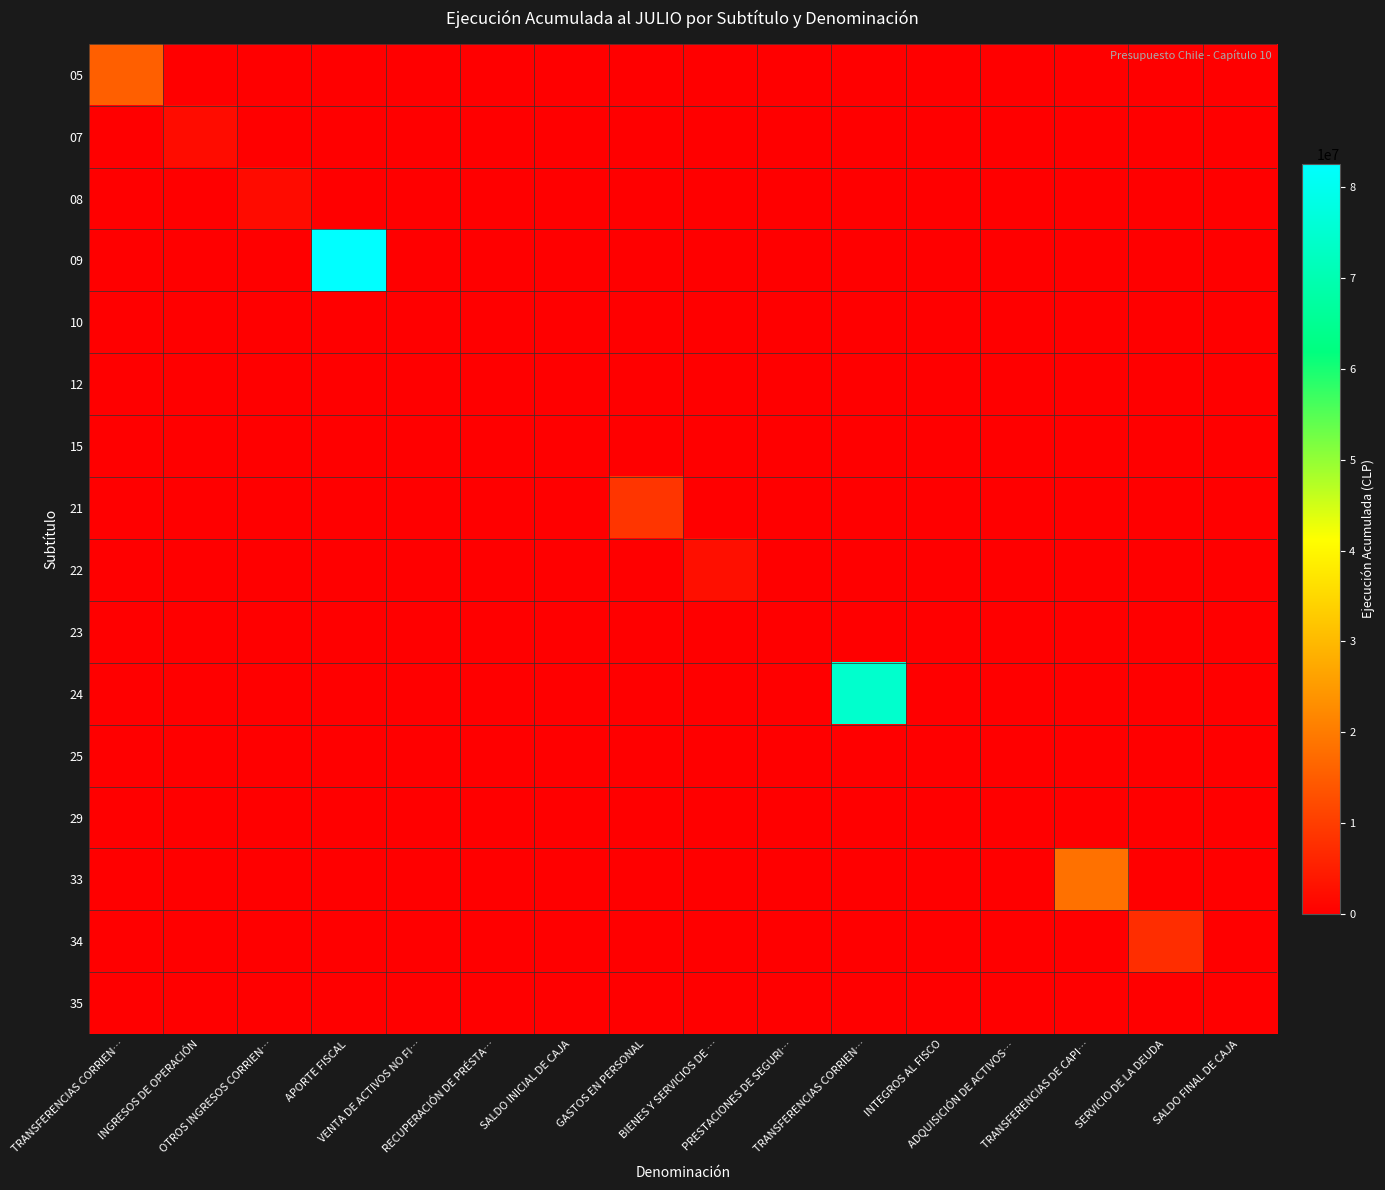

Reading left to right, list all the values displayed in this chart.

05: TRANSFERENCIAS CORRIEN…=15484508	INGRESOS DE OPERACIÓN=0	OTROS INGRESOS CORRIEN…=0	APORTE FISCAL=0	VENTA DE ACTIVOS NO FI…=0	RECUPERACIÓN DE PRÉSTA…=0	SALDO INICIAL DE CAJA=0	GASTOS EN PERSONAL=0	BIENES Y SERVICIOS DE …=0	PRESTACIONES DE SEGURI…=0	TRANSFERENCIAS CORRIEN…=0	INTEGROS AL FISCO=0	ADQUISICIÓN DE ACTIVOS…=0	TRANSFERENCIAS DE CAPI…=0	SERVICIO DE LA DEUDA=0	SALDO FINAL DE CAJA=0
07: TRANSFERENCIAS CORRIEN…=0	INGRESOS DE OPERACIÓN=2197270	OTROS INGRESOS CORRIEN…=0	APORTE FISCAL=0	VENTA DE ACTIVOS NO FI…=0	RECUPERACIÓN DE PRÉSTA…=0	SALDO INICIAL DE CAJA=0	GASTOS EN PERSONAL=0	BIENES Y SERVICIOS DE …=0	PRESTACIONES DE SEGURI…=0	TRANSFERENCIAS CORRIEN…=0	INTEGROS AL FISCO=0	ADQUISICIÓN DE ACTIVOS…=0	TRANSFERENCIAS DE CAPI…=0	SERVICIO DE LA DEUDA=0	SALDO FINAL DE CAJA=0
08: TRANSFERENCIAS CORRIEN…=0	INGRESOS DE OPERACIÓN=0	OTROS INGRESOS CORRIEN…=1966698	APORTE FISCAL=0	VENTA DE ACTIVOS NO FI…=0	RECUPERACIÓN DE PRÉSTA…=0	SALDO INICIAL DE CAJA=0	GASTOS EN PERSONAL=0	BIENES Y SERVICIOS DE …=0	PRESTACIONES DE SEGURI…=0	TRANSFERENCIAS CORRIEN…=0	INTEGROS AL FISCO=0	ADQUISICIÓN DE ACTIVOS…=0	TRANSFERENCIAS DE CAPI…=0	SERVICIO DE LA DEUDA=0	SALDO FINAL DE CAJA=0
09: TRANSFERENCIAS CORRIEN…=0	INGRESOS DE OPERACIÓN=0	OTROS INGRESOS CORRIEN…=0	APORTE FISCAL=82543699	VENTA DE ACTIVOS NO FI…=0	RECUPERACIÓN DE PRÉSTA…=0	SALDO INICIAL DE CAJA=0	GASTOS EN PERSONAL=0	BIENES Y SERVICIOS DE …=0	PRESTACIONES DE SEGURI…=0	TRANSFERENCIAS CORRIEN…=0	INTEGROS AL FISCO=0	ADQUISICIÓN DE ACTIVOS…=0	TRANSFERENCIAS DE CAPI…=0	SERVICIO DE LA DEUDA=0	SALDO FINAL DE CAJA=0
10: TRANSFERENCIAS CORRIEN…=0	INGRESOS DE OPERACIÓN=0	OTROS INGRESOS CORRIEN…=0	APORTE FISCAL=0	VENTA DE ACTIVOS NO FI…=0	RECUPERACIÓN DE PRÉSTA…=0	SALDO INICIAL DE CAJA=0	GASTOS EN PERSONAL=0	BIENES Y SERVICIOS DE …=0	PRESTACIONES DE SEGURI…=0	TRANSFERENCIAS CORRIEN…=0	INTEGROS AL FISCO=0	ADQUISICIÓN DE ACTIVOS…=0	TRANSFERENCIAS DE CAPI…=0	SERVICIO DE LA DEUDA=0	SALDO FINAL DE CAJA=0
12: TRANSFERENCIAS CORRIEN…=0	INGRESOS DE OPERACIÓN=0	OTROS INGRESOS CORRIEN…=0	APORTE FISCAL=0	VENTA DE ACTIVOS NO FI…=0	RECUPERACIÓN DE PRÉSTA…=29059	SALDO INICIAL DE CAJA=0	GASTOS EN PERSONAL=0	BIENES Y SERVICIOS DE …=0	PRESTACIONES DE SEGURI…=0	TRANSFERENCIAS CORRIEN…=0	INTEGROS AL FISCO=0	ADQUISICIÓN DE ACTIVOS…=0	TRANSFERENCIAS DE CAPI…=0	SERVICIO DE LA DEUDA=0	SALDO FINAL DE CAJA=0
15: TRANSFERENCIAS CORRIEN…=0	INGRESOS DE OPERACIÓN=0	OTROS INGRESOS CORRIEN…=0	APORTE FISCAL=0	VENTA DE ACTIVOS NO FI…=0	RECUPERACIÓN DE PRÉSTA…=0	SALDO INICIAL DE CAJA=0	GASTOS EN PERSONAL=0	BIENES Y SERVICIOS DE …=0	PRESTACIONES DE SEGURI…=0	TRANSFERENCIAS CORRIEN…=0	INTEGROS AL FISCO=0	ADQUISICIÓN DE ACTIVOS…=0	TRANSFERENCIAS DE CAPI…=0	SERVICIO DE LA DEUDA=0	SALDO FINAL DE CAJA=0
21: TRANSFERENCIAS CORRIEN…=0	INGRESOS DE OPERACIÓN=0	OTROS INGRESOS CORRIEN…=0	APORTE FISCAL=0	VENTA DE ACTIVOS NO FI…=0	RECUPERACIÓN DE PRÉSTA…=0	SALDO INICIAL DE CAJA=0	GASTOS EN PERSONAL=8716255	BIENES Y SERVICIOS DE …=0	PRESTACIONES DE SEGURI…=0	TRANSFERENCIAS CORRIEN…=0	INTEGROS AL FISCO=0	ADQUISICIÓN DE ACTIVOS…=0	TRANSFERENCIAS DE CAPI…=0	SERVICIO DE LA DEUDA=0	SALDO FINAL DE CAJA=0
22: TRANSFERENCIAS CORRIEN…=0	INGRESOS DE OPERACIÓN=0	OTROS INGRESOS CORRIEN…=0	APORTE FISCAL=0	VENTA DE ACTIVOS NO FI…=0	RECUPERACIÓN DE PRÉSTA…=0	SALDO INICIAL DE CAJA=0	GASTOS EN PERSONAL=0	BIENES Y SERVICIOS DE …=2714926	PRESTACIONES DE SEGURI…=0	TRANSFERENCIAS CORRIEN…=0	INTEGROS AL FISCO=0	ADQUISICIÓN DE ACTIVOS…=0	TRANSFERENCIAS DE CAPI…=0	SERVICIO DE LA DEUDA=0	SALDO FINAL DE CAJA=0
23: TRANSFERENCIAS CORRIEN…=0	INGRESOS DE OPERACIÓN=0	OTROS INGRESOS CORRIEN…=0	APORTE FISCAL=0	VENTA DE ACTIVOS NO FI…=0	RECUPERACIÓN DE PRÉSTA…=0	SALDO INICIAL DE CAJA=0	GASTOS EN PERSONAL=0	BIENES Y SERVICIOS DE …=0	PRESTACIONES DE SEGURI…=228525	TRANSFERENCIAS CORRIEN…=0	INTEGROS AL FISCO=0	ADQUISICIÓN DE ACTIVOS…=0	TRANSFERENCIAS DE CAPI…=0	SERVICIO DE LA DEUDA=0	SALDO FINAL DE CAJA=0
24: TRANSFERENCIAS CORRIEN…=0	INGRESOS DE OPERACIÓN=0	OTROS INGRESOS CORRIEN…=0	APORTE FISCAL=0	VENTA DE ACTIVOS NO FI…=0	RECUPERACIÓN DE PRÉSTA…=0	SALDO INICIAL DE CAJA=0	GASTOS EN PERSONAL=0	BIENES Y SERVICIOS DE …=0	PRESTACIONES DE SEGURI…=0	TRANSFERENCIAS CORRIEN…=74476823	INTEGROS AL FISCO=0	ADQUISICIÓN DE ACTIVOS…=0	TRANSFERENCIAS DE CAPI…=0	SERVICIO DE LA DEUDA=0	SALDO FINAL DE CAJA=0
25: TRANSFERENCIAS CORRIEN…=0	INGRESOS DE OPERACIÓN=0	OTROS INGRESOS CORRIEN…=0	APORTE FISCAL=0	VENTA DE ACTIVOS NO FI…=0	RECUPERACIÓN DE PRÉSTA…=0	SALDO INICIAL DE CAJA=0	GASTOS EN PERSONAL=0	BIENES Y SERVICIOS DE …=0	PRESTACIONES DE SEGURI…=0	TRANSFERENCIAS CORRIEN…=0	INTEGROS AL FISCO=305587	ADQUISICIÓN DE ACTIVOS…=0	TRANSFERENCIAS DE CAPI…=0	SERVICIO DE LA DEUDA=0	SALDO FINAL DE CAJA=0
29: TRANSFERENCIAS CORRIEN…=0	INGRESOS DE OPERACIÓN=0	OTROS INGRESOS CORRIEN…=0	APORTE FISCAL=0	VENTA DE ACTIVOS NO FI…=0	RECUPERACIÓN DE PRÉSTA…=0	SALDO INICIAL DE CAJA=0	GASTOS EN PERSONAL=0	BIENES Y SERVICIOS DE …=0	PRESTACIONES DE SEGURI…=0	TRANSFERENCIAS CORRIEN…=0	INTEGROS AL FISCO=0	ADQUISICIÓN DE ACTIVOS…=121504	TRANSFERENCIAS DE CAPI…=0	SERVICIO DE LA DEUDA=0	SALDO FINAL DE CAJA=0
33: TRANSFERENCIAS CORRIEN…=0	INGRESOS DE OPERACIÓN=0	OTROS INGRESOS CORRIEN…=0	APORTE FISCAL=0	VENTA DE ACTIVOS NO FI…=0	RECUPERACIÓN DE PRÉSTA…=0	SALDO INICIAL DE CAJA=0	GASTOS EN PERSONAL=0	BIENES Y SERVICIOS DE …=0	PRESTACIONES DE SEGURI…=0	TRANSFERENCIAS CORRIEN…=0	INTEGROS AL FISCO=0	ADQUISICIÓN DE ACTIVOS…=0	TRANSFERENCIAS DE CAPI…=18467176	SERVICIO DE LA DEUDA=0	SALDO FINAL DE CAJA=0
34: TRANSFERENCIAS CORRIEN…=0	INGRESOS DE OPERACIÓN=0	OTROS INGRESOS CORRIEN…=0	APORTE FISCAL=0	VENTA DE ACTIVOS NO FI…=0	RECUPERACIÓN DE PRÉSTA…=0	SALDO INICIAL DE CAJA=0	GASTOS EN PERSONAL=0	BIENES Y SERVICIOS DE …=0	PRESTACIONES DE SEGURI…=0	TRANSFERENCIAS CORRIEN…=0	INTEGROS AL FISCO=0	ADQUISICIÓN DE ACTIVOS…=0	TRANSFERENCIAS DE CAPI…=0	SERVICIO DE LA DEUDA=7423460	SALDO FINAL DE CAJA=0
35: TRANSFERENCIAS CORRIEN…=0	INGRESOS DE OPERACIÓN=0	OTROS INGRESOS CORRIEN…=0	APORTE FISCAL=0	VENTA DE ACTIVOS NO FI…=0	RECUPERACIÓN DE PRÉSTA…=0	SALDO INICIAL DE CAJA=0	GASTOS EN PERSONAL=0	BIENES Y SERVICIOS DE …=0	PRESTACIONES DE SEGURI…=0	TRANSFERENCIAS CORRIEN…=0	INTEGROS AL FISCO=0	ADQUISICIÓN DE ACTIVOS…=0	TRANSFERENCIAS DE CAPI…=0	SERVICIO DE LA DEUDA=0	SALDO FINAL DE CAJA=0